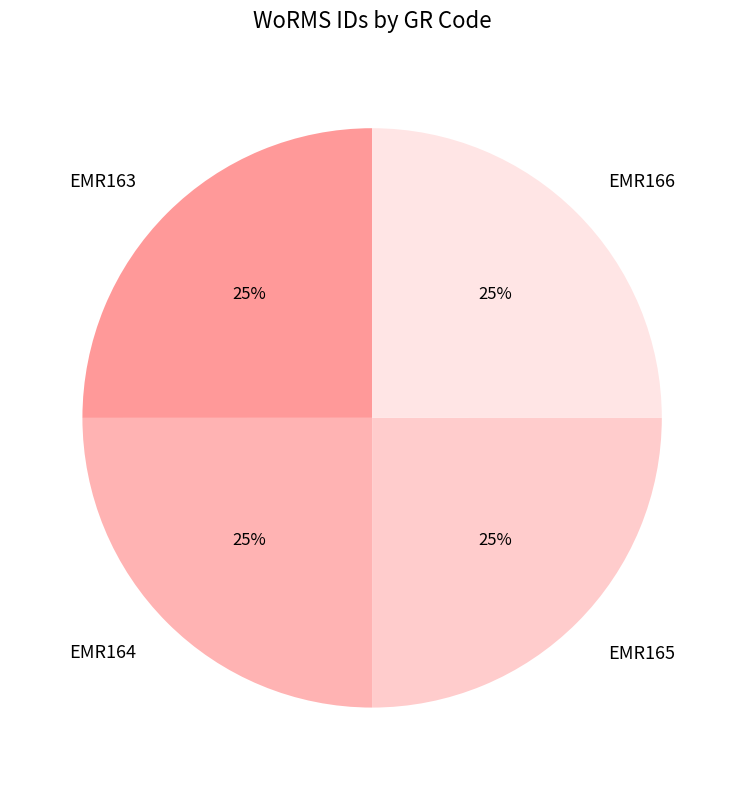

Count the number of slices in the pie.

4